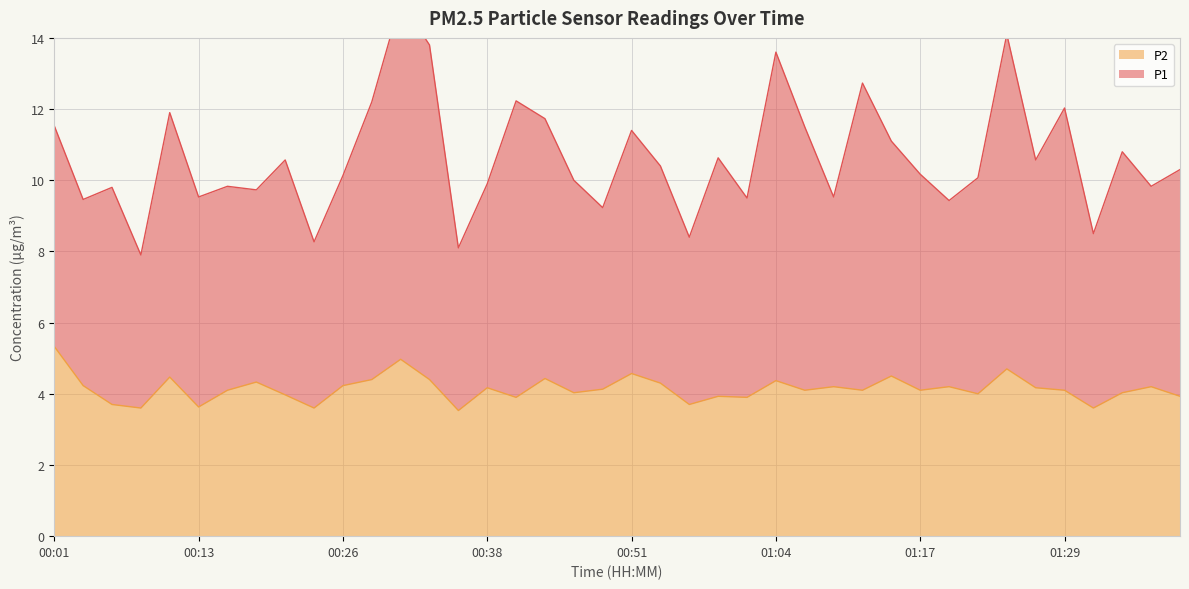

What position from the right is 01:27?

6